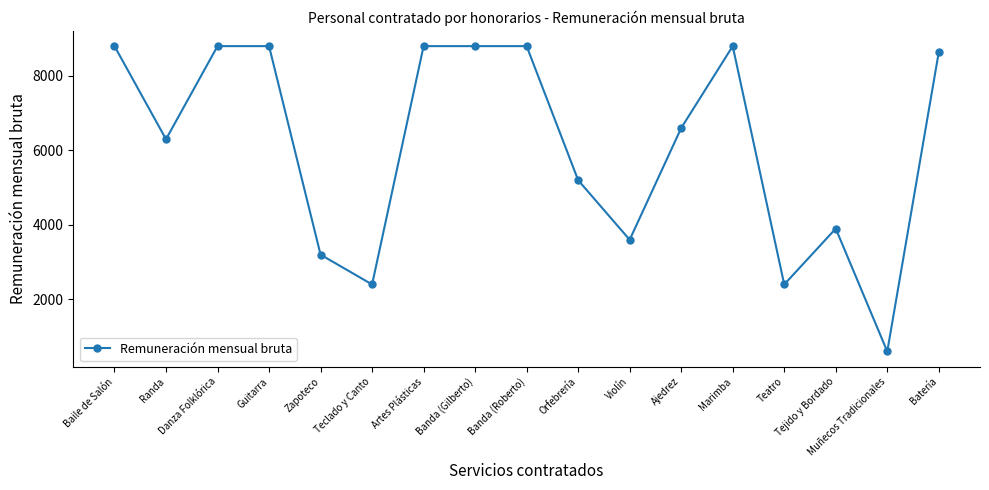

What is the label of the 3rd point from the right?

Tejido y Bordado